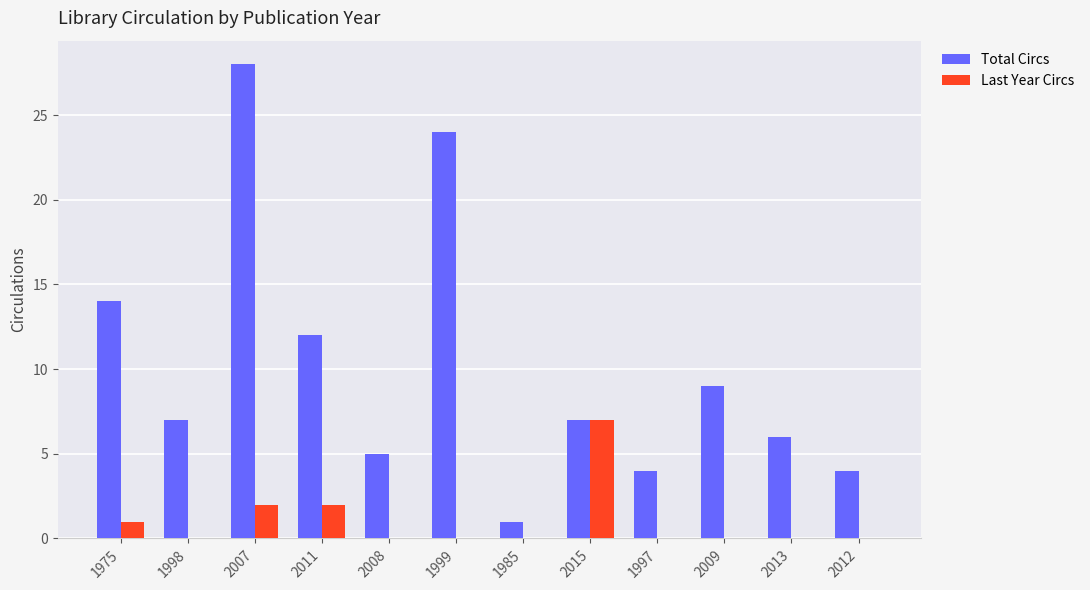

Reading right to left, extract all data points from this chart.

Total Circs: 4	6	9	4	7	1	24	5	12	28	7	14
Last Year Circs: 0	0	0	0	7	0	0	0	2	2	0	1